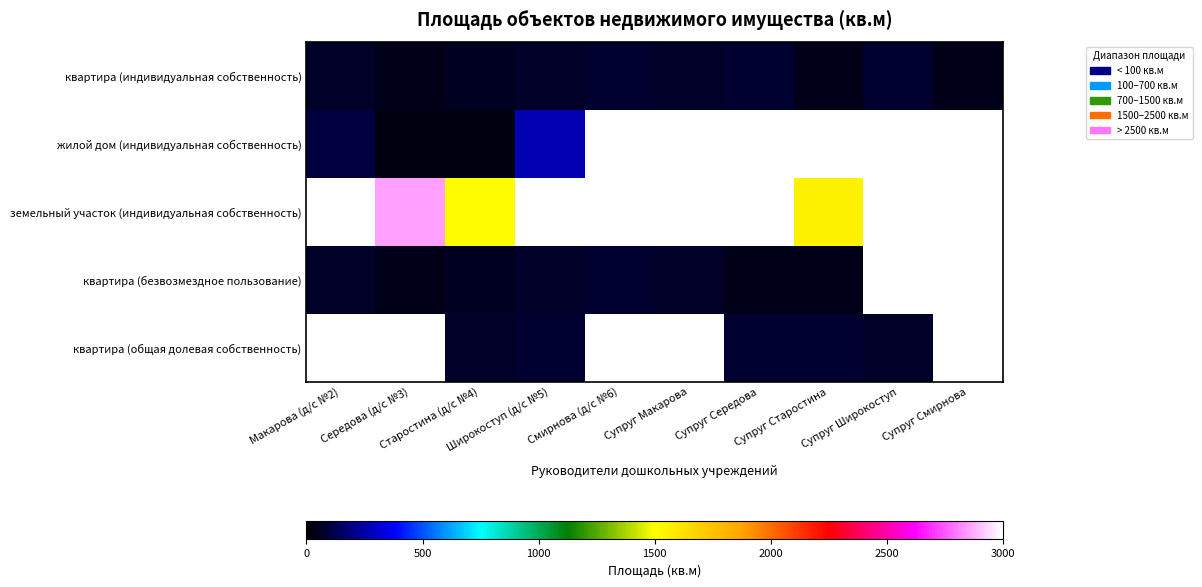

How many positive values does the земельный участок (индивидуальная собственность) series have?

3